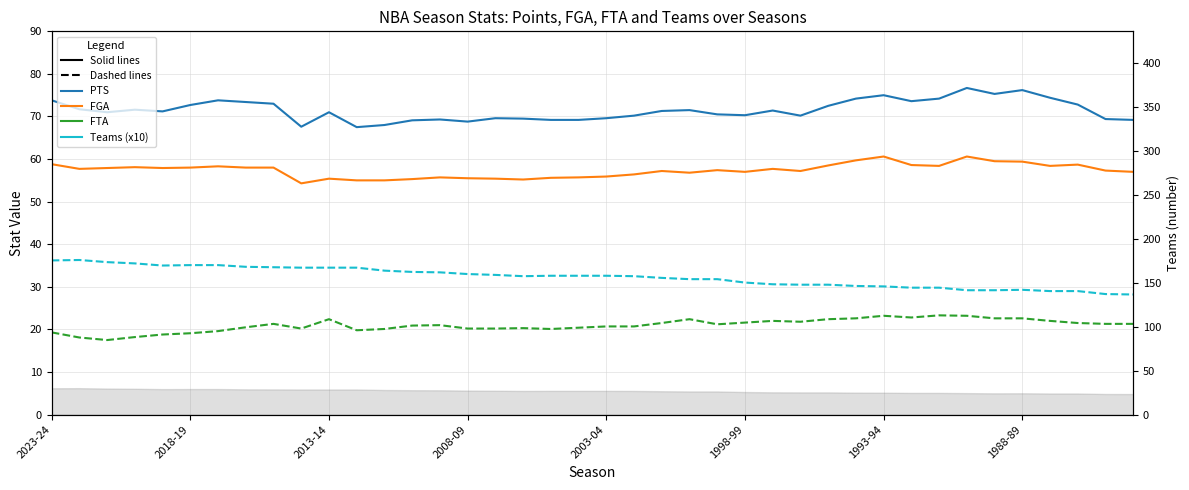

Is this an area chart (filled region under the line)?

No